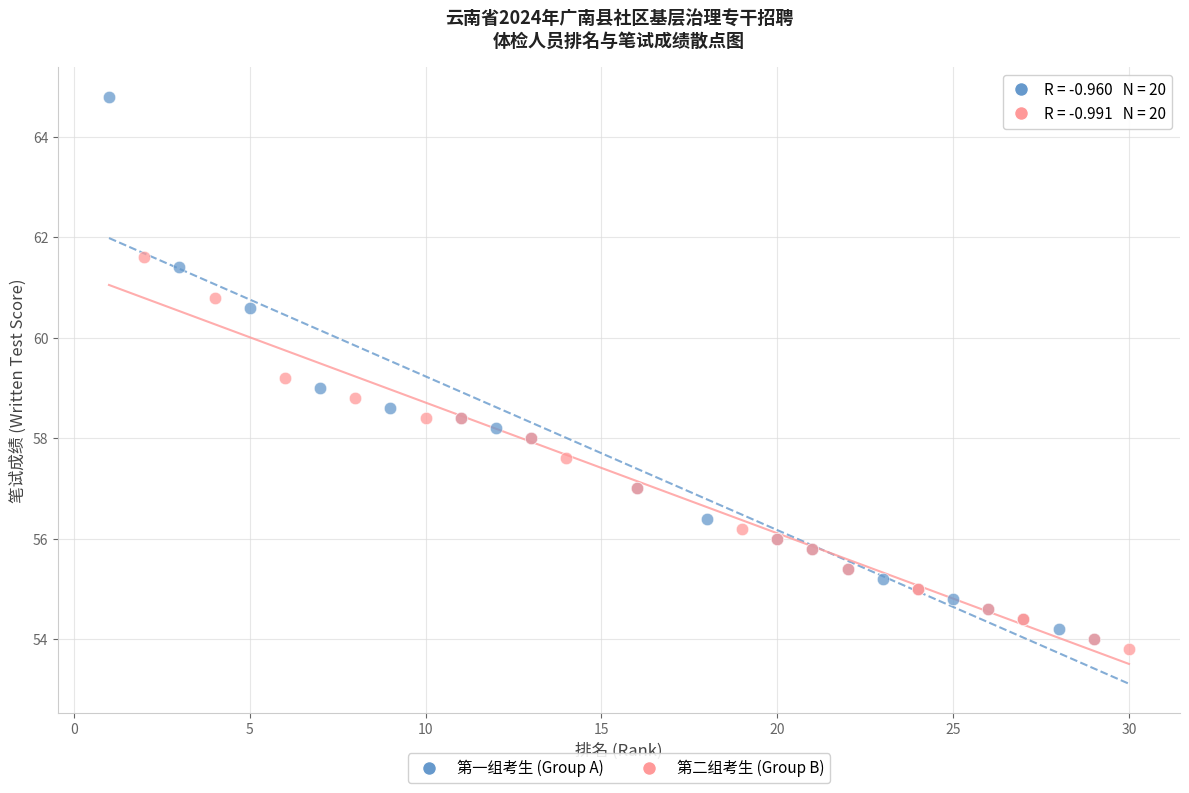

What are all the series names shown in the legend?

第一组考生 (Group A), 第二组考生 (Group B)